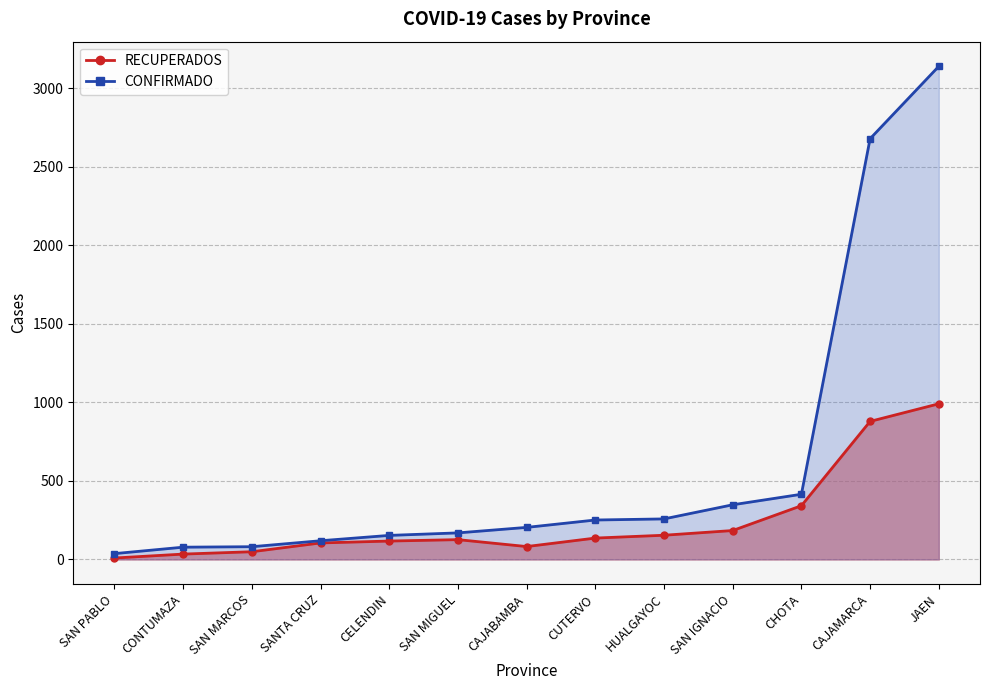

What is the spread (max minus min) of values at SAN MARCOS?

32